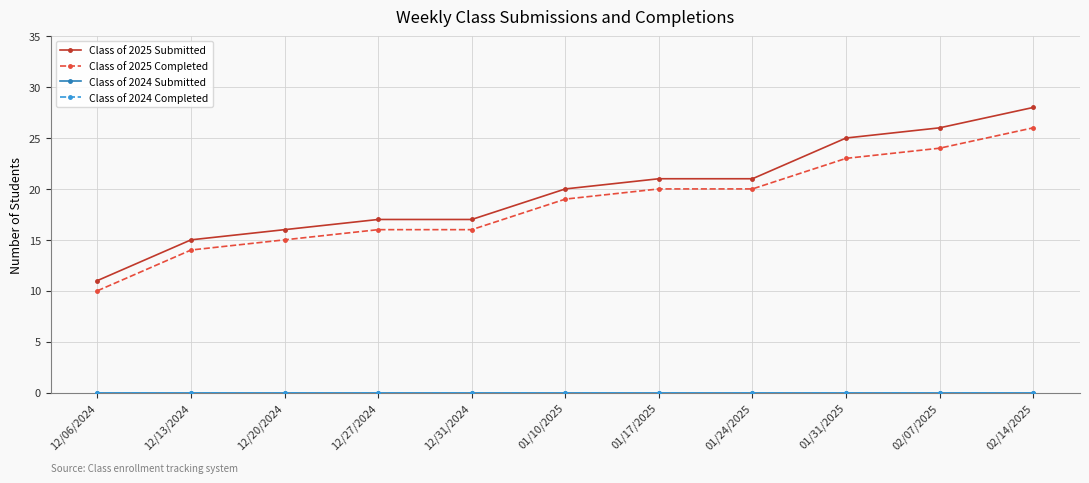

Is the value of Class of 2025 Completed at 01/24/2025 greater than the value of Class of 2024 Submitted at 01/31/2025?

Yes